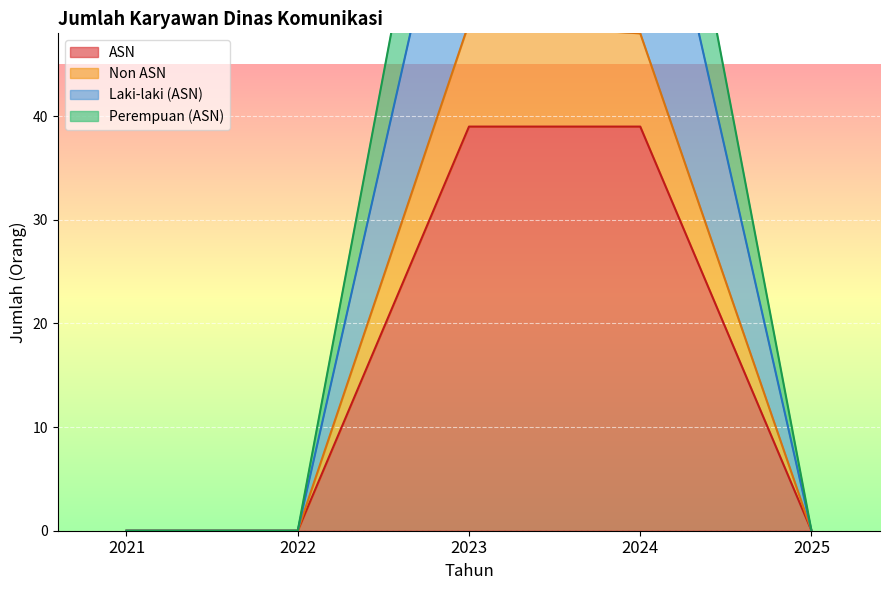

Reading right to left, extract all data points from this chart.

ASN: 2025=0	2024=39	2023=39	2022=0	2021=0
Non ASN: 2025=0	2024=48	2023=49	2022=0	2021=0
Laki-laki (ASN): 2025=0	2024=73	2023=73	2022=0	2021=0
Perempuan (ASN): 2025=0	2024=87	2023=88	2022=0	2021=0